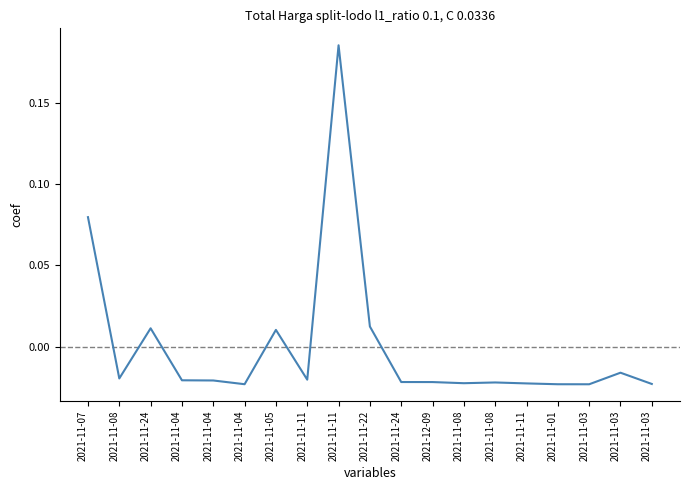

Rank the categories by value from highest to lowest.

2021-11-11, 2021-11-07, 2021-11-22, 2021-11-24, 2021-11-05, 2021-11-03, 2021-11-08, 2021-11-11, 2021-11-04, 2021-11-04, 2021-11-24, 2021-12-09, 2021-11-08, 2021-11-08, 2021-11-11, 2021-11-03, 2021-11-04, 2021-11-01, 2021-11-03